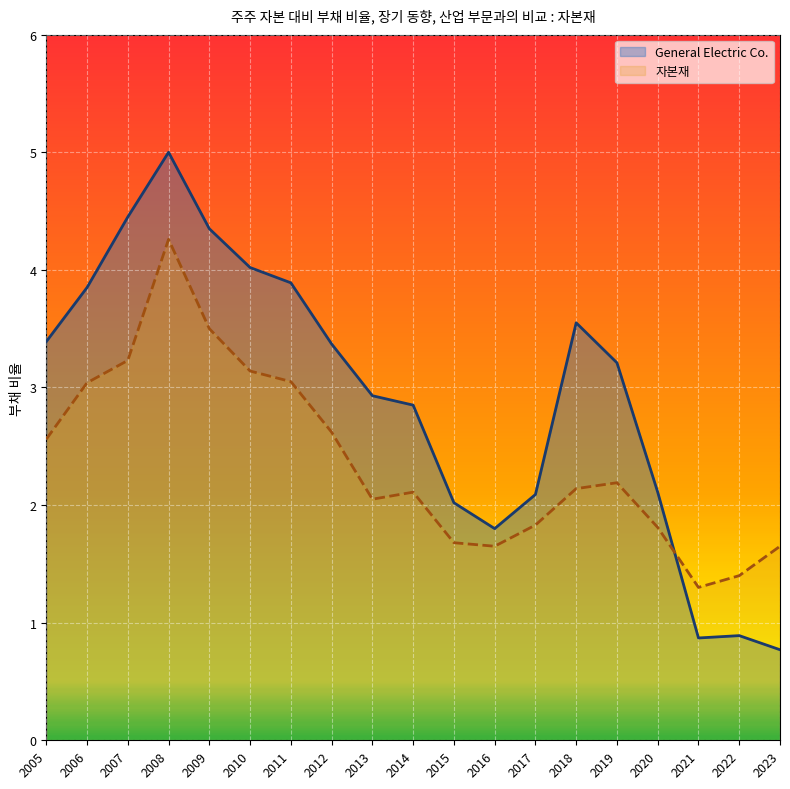

Reading right to left, extract all data points from this chart.

General Electric Co.: 0.8	0.9	0.9	2.1	3.2	3.5	2.1	1.8	2.0	2.9	2.9	3.4	3.9	4.0	4.3	5.0	4.5	3.9	3.4
자본재: 1.6	1.4	1.3	1.8	2.2	2.1	1.8	1.6	1.7	2.1	2.0	2.6	3.0	3.1	3.5	4.3	3.2	3.0	2.6